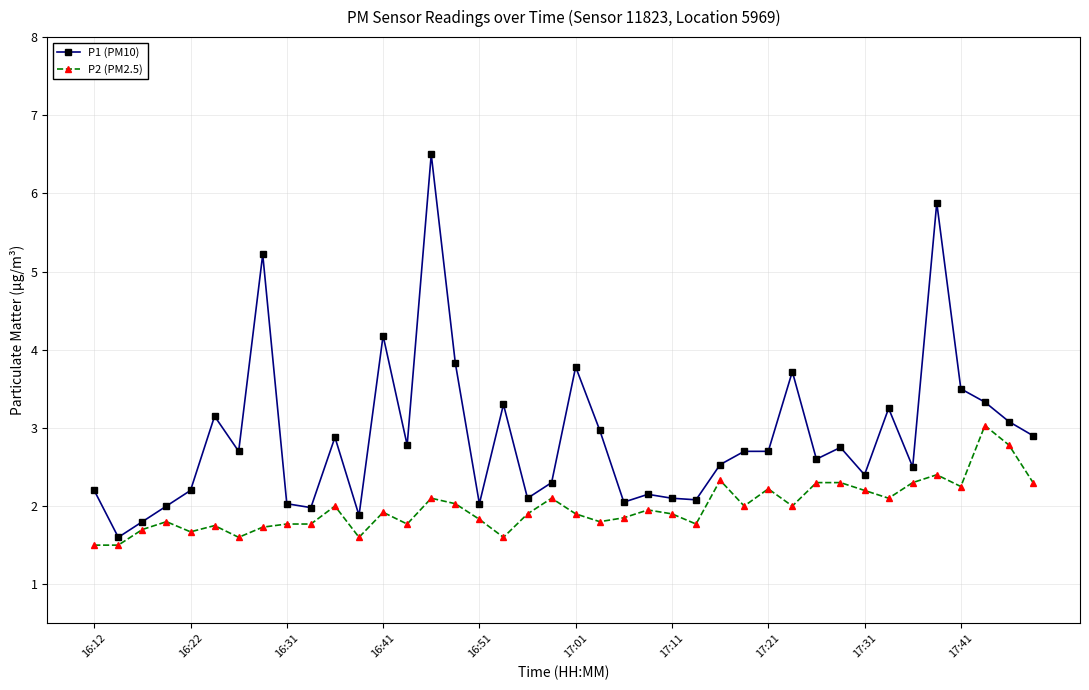

What is the maximum value shown in the chart?

6.5